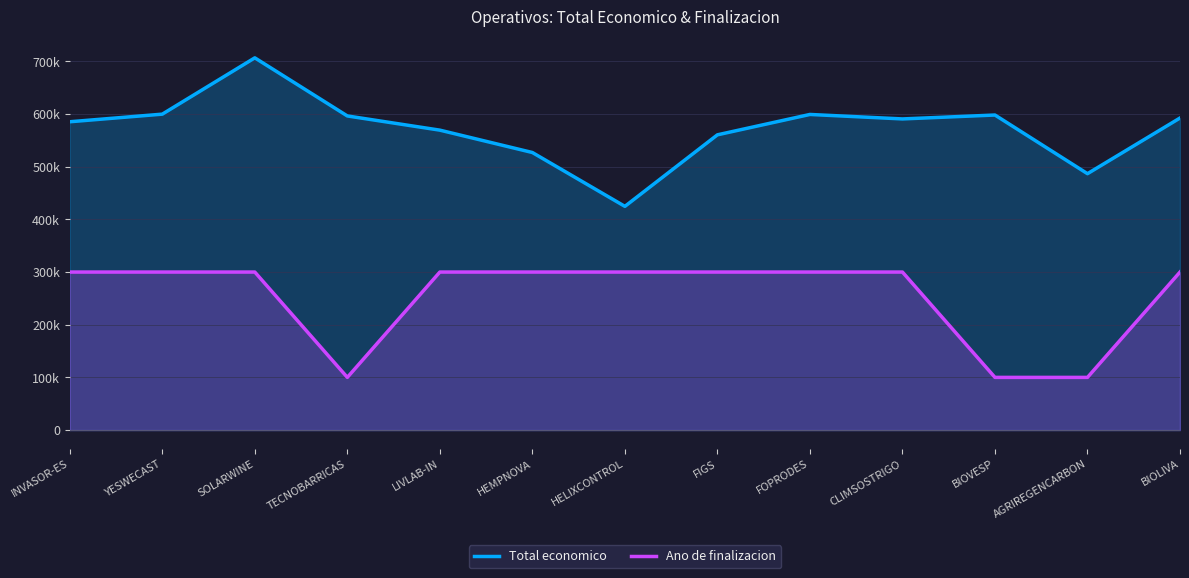

At which category is the sum across all series the highest?

SOLARWINE